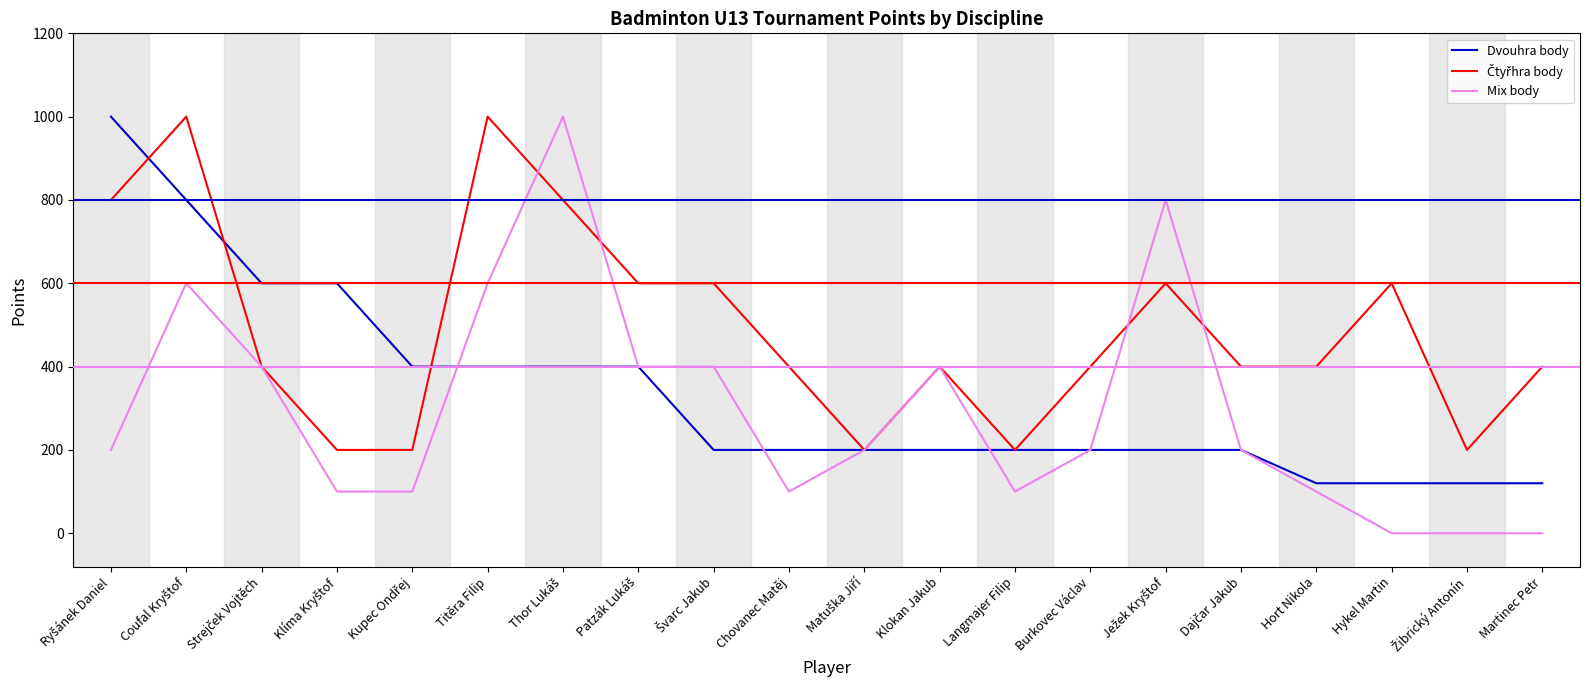

What is the spread (max minus min) of values at Chovanec Matěj?

300